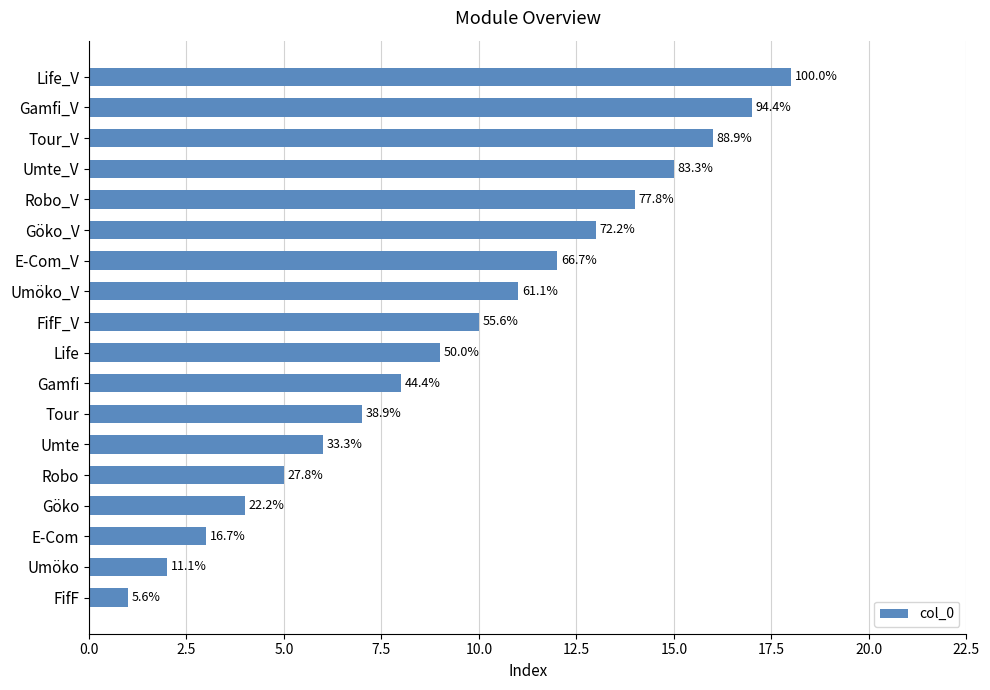

How many bars are there in total?

18